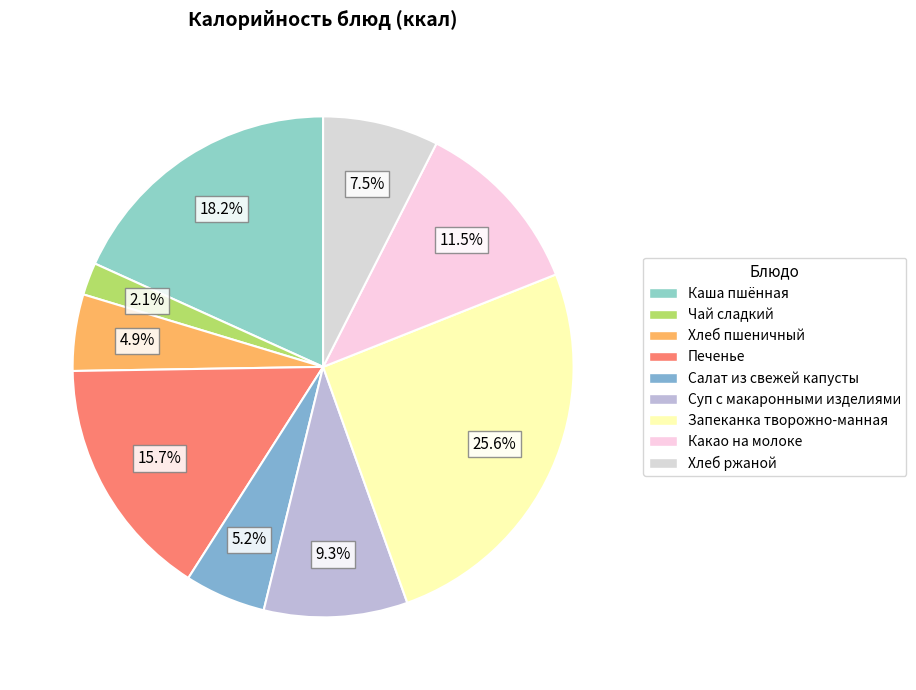

Count the number of slices in the pie.

9